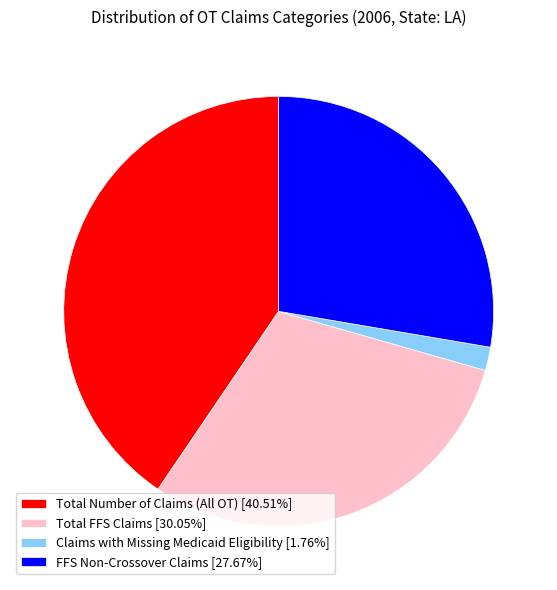

True or false: FFS Non-Crossover Claims accounts for 28% of the total.

True